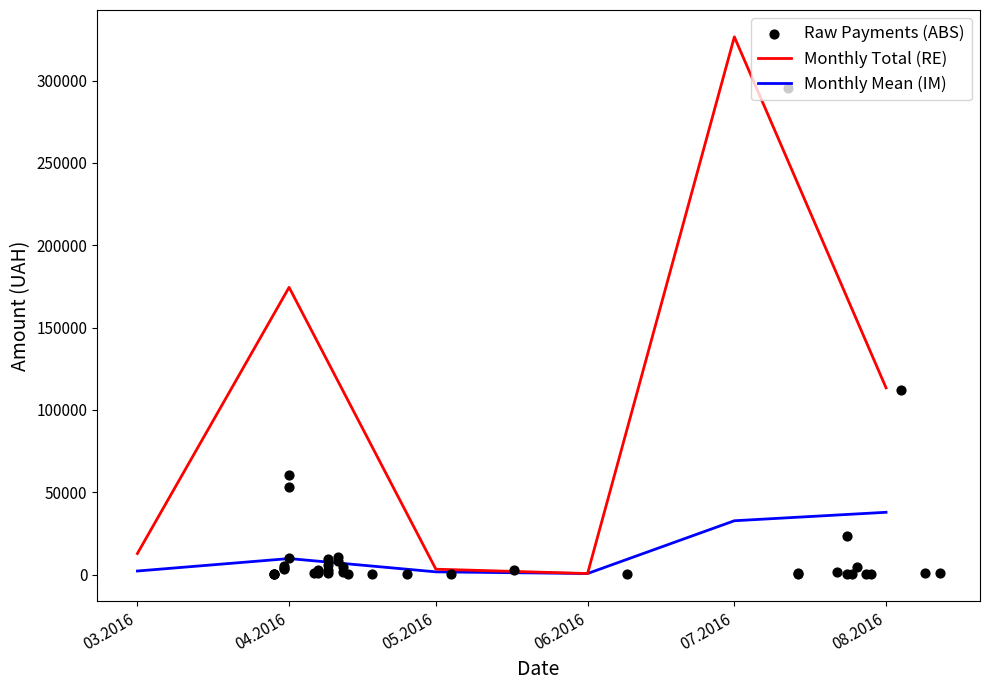

What is the change in value from 24.07.2016 to 09.04.2016?

-17507.8